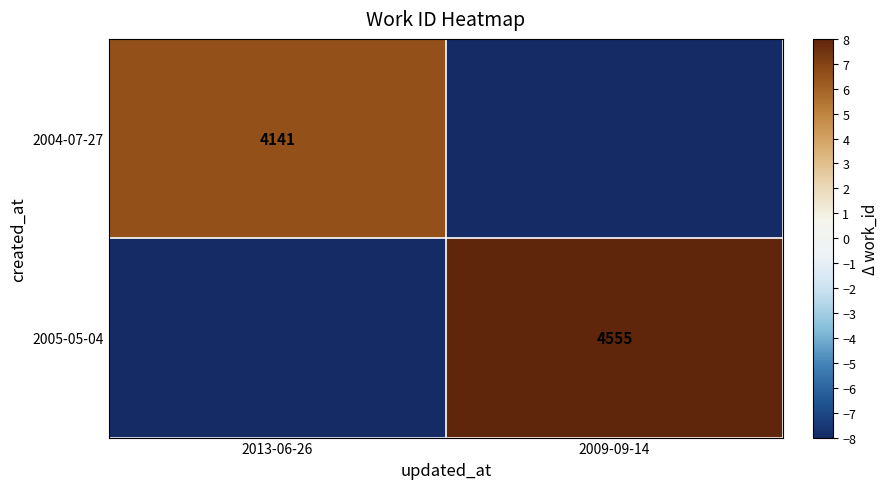

The 2005-05-04 series shows 4555 at 2009-09-14. True or false?

True